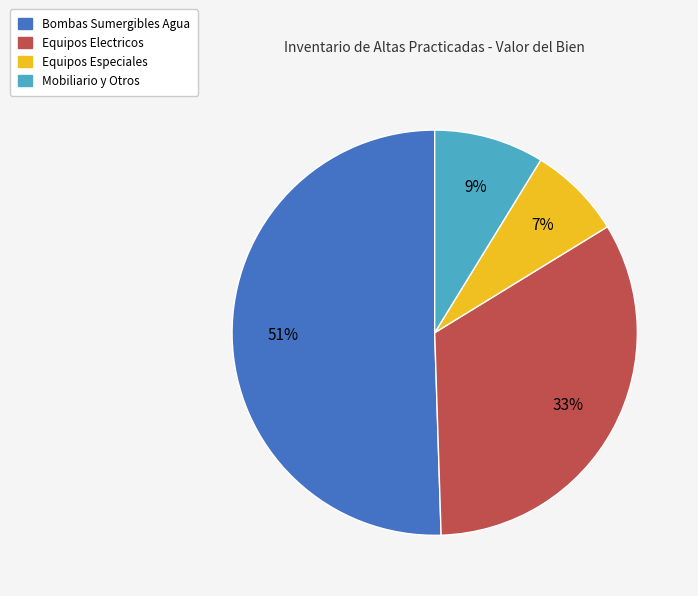

To the nearest percent, what is the average slice percentage?

25%